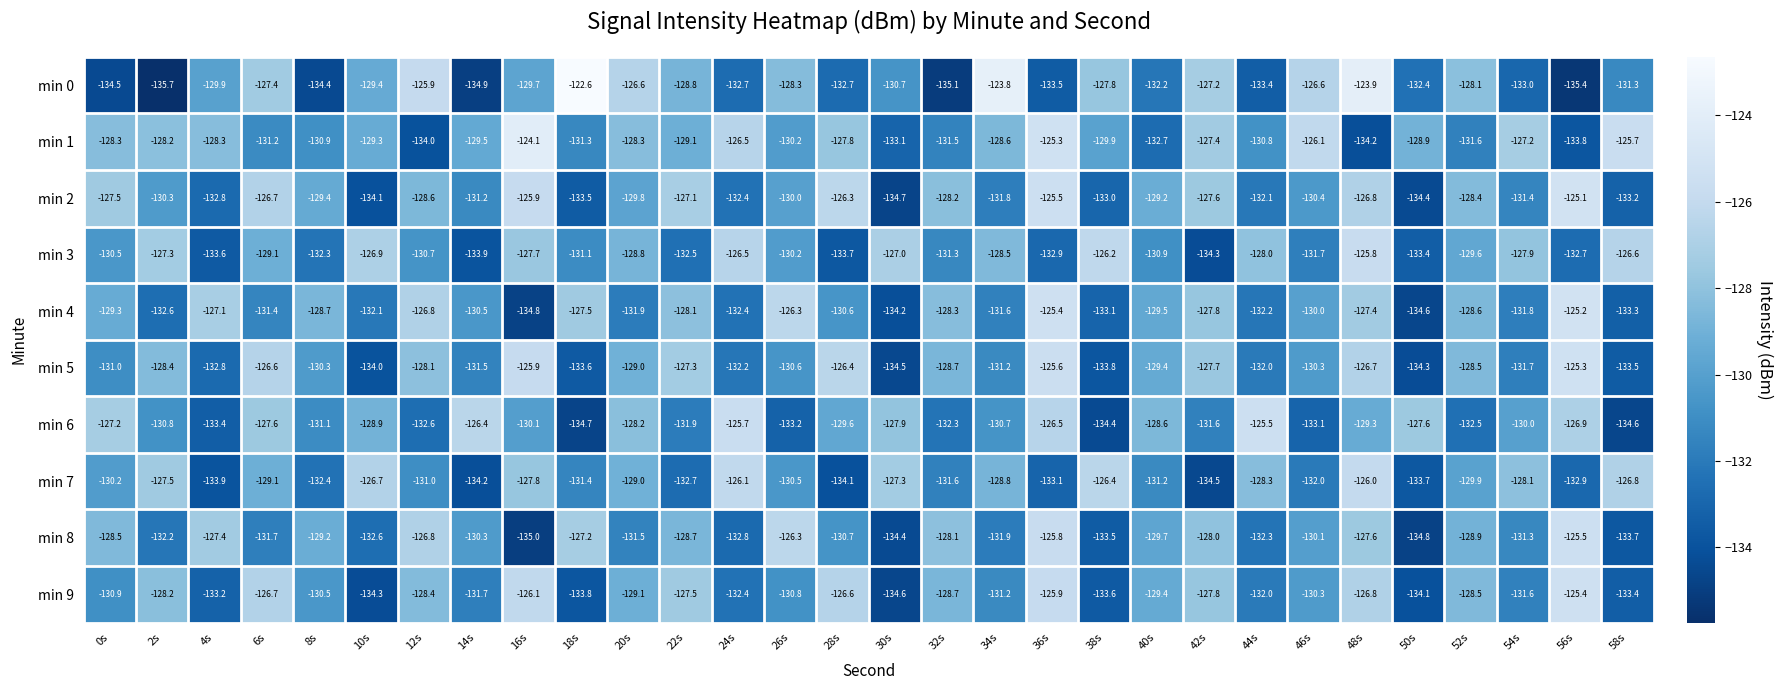

Which series has the largest range (max minus min)?

min 0